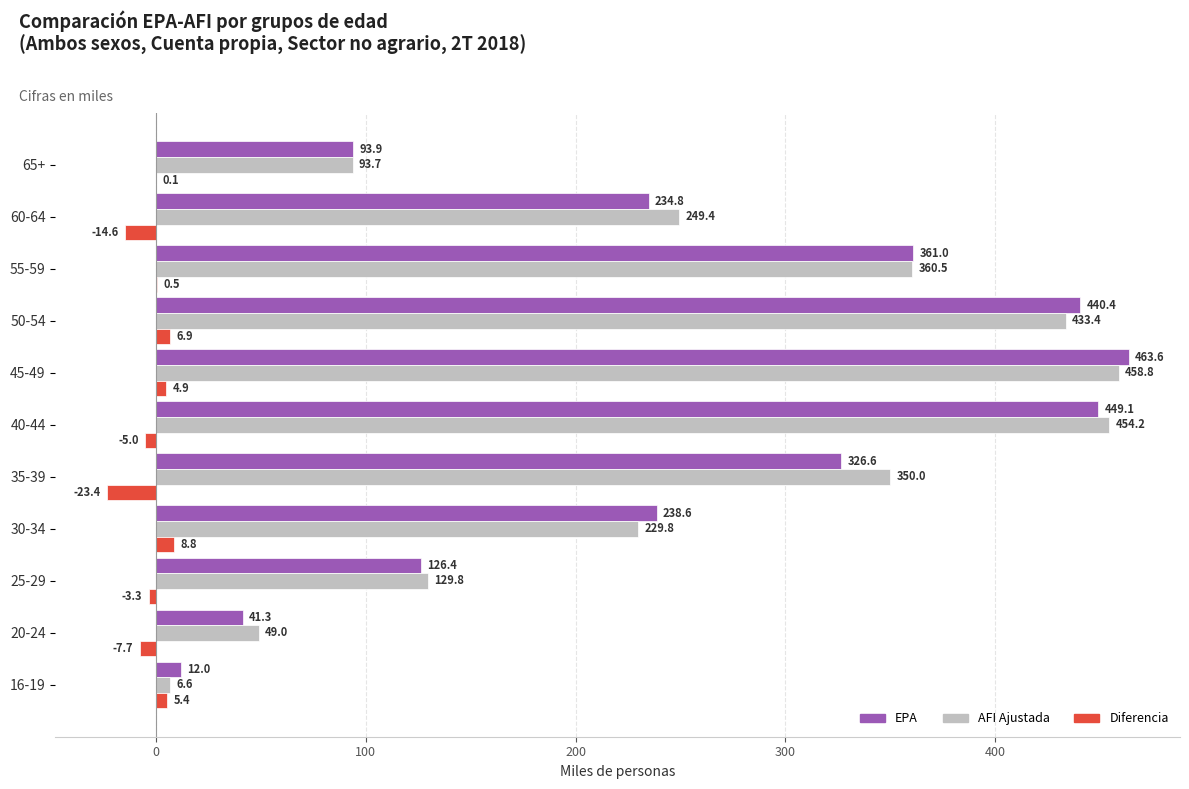

The value of EPA at 55-59 is 361.0. True or false?

True